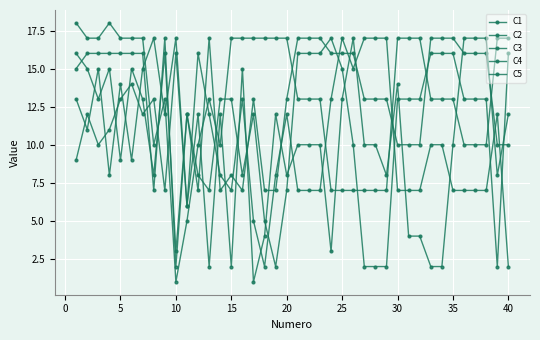

Does the chart have visible grid lines?

Yes